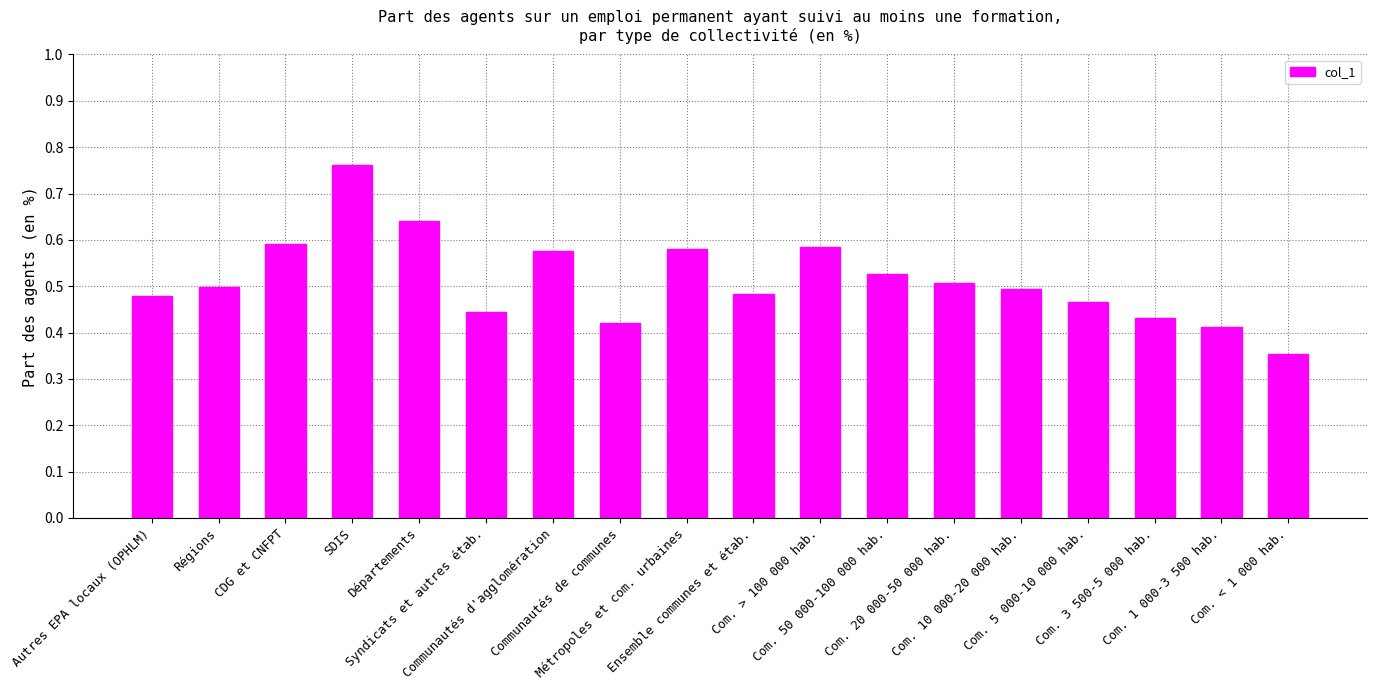

The value at CDG et CNFPT is 0.2. True or false?

False